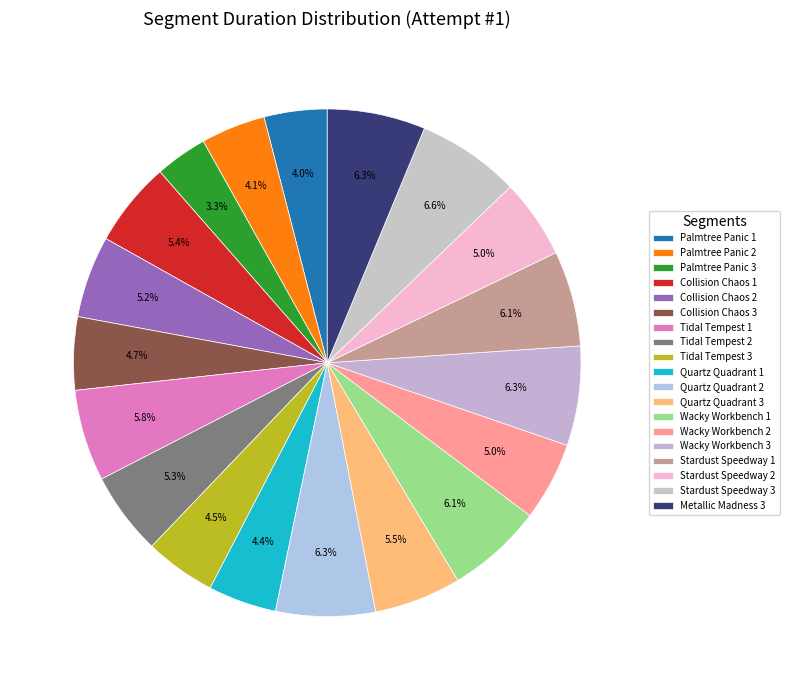

How many slices are in this pie chart?

19